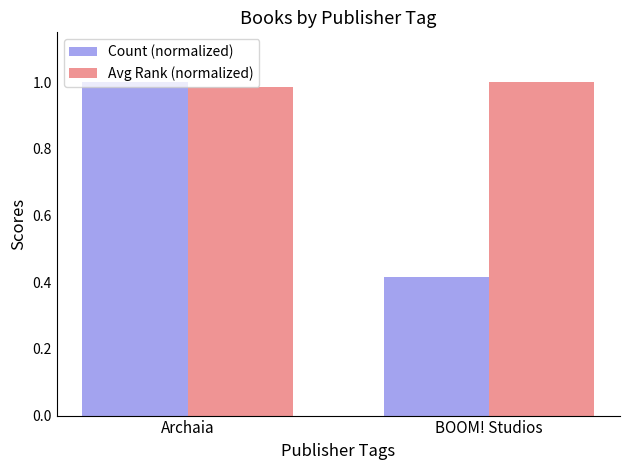

What is the average value of the Count (normalized) series?

0.7